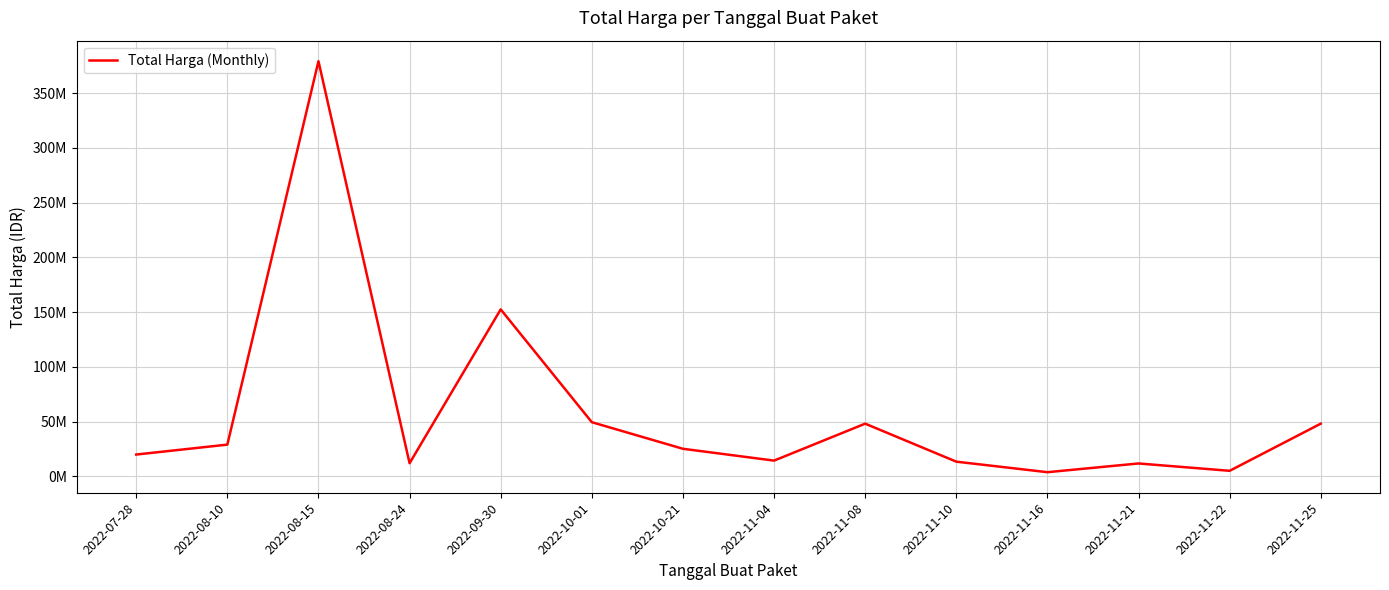

Between 2022-08-10 and 2022-11-10, which is larger?

2022-08-10